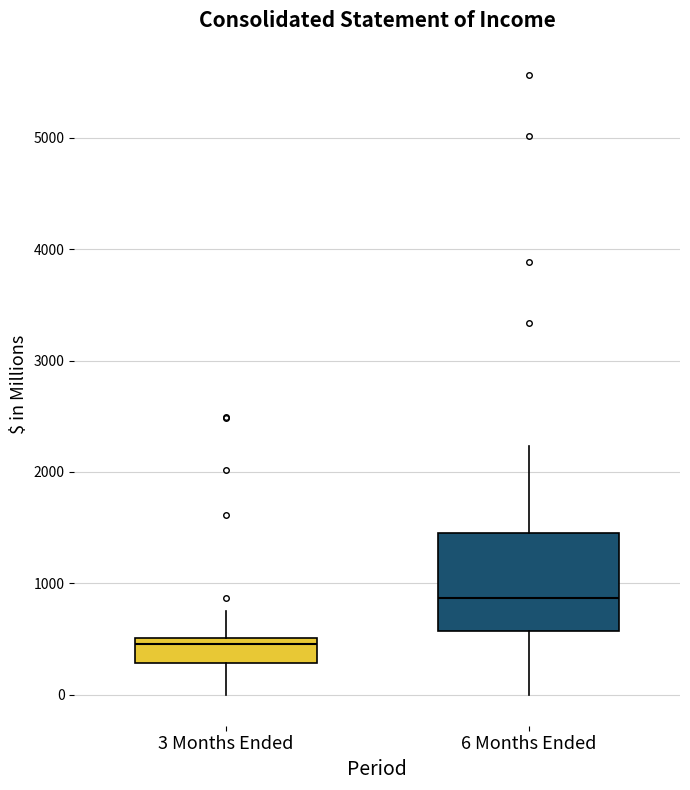

Where is the upper edge of the box for 3 Months Ended on the y-axis? The values are not printed on the chart, so give them approximately, as read against the axis.

500